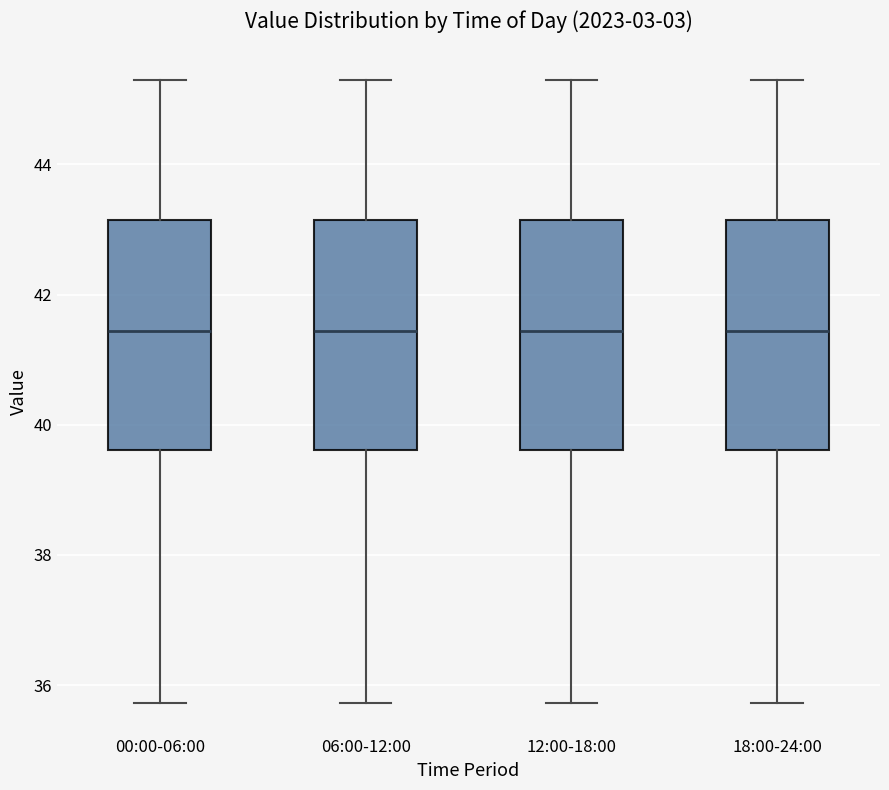

Reading left to right, transcribe this box plot: for each box, give where its median line is, the range the box spans, and where its two whiskers end, as read against the y-axis. The values are not printed on the chart, so give them approximately, as read against the axis.

00:00-06:00: median 41.4, box 39.6 to 43.2, whiskers 35.8 to 45.4
06:00-12:00: median 41.4, box 39.6 to 43.2, whiskers 35.8 to 45.4
12:00-18:00: median 41.4, box 39.6 to 43.2, whiskers 35.8 to 45.4
18:00-24:00: median 41.4, box 39.6 to 43.2, whiskers 35.8 to 45.4